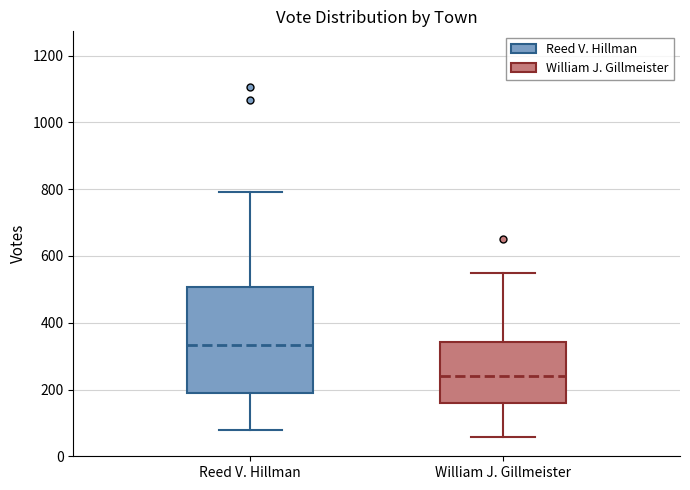

Reading left to right, read every box against the y-axis: the position of its median line, the range the box covers, and the ends of its whiskers. The values are not printed on the chart, so give them approximately, as read against the axis.

Reed V. Hillman: median 340, box 200 to 500, whiskers 80 to 800
William J. Gillmeister: median 240, box 160 to 340, whiskers 60 to 560